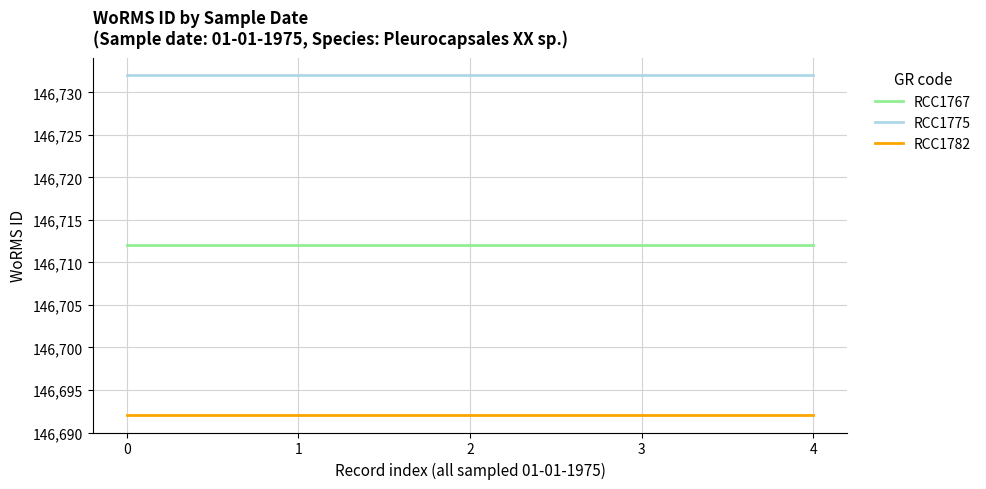

True or false: RCC1775 has more than 2 interior local peaks.

False